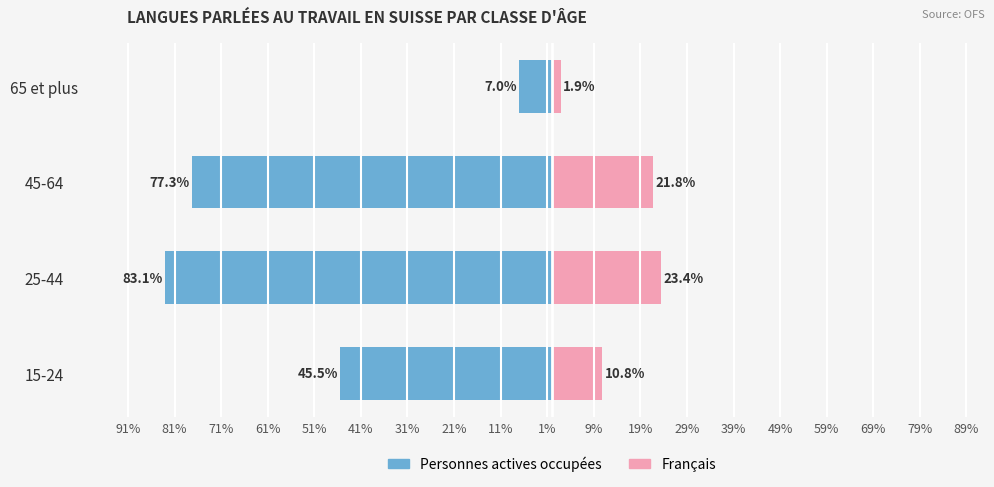

The Personnes actives occupées series shows -71.1 at 15-24. True or false?

False